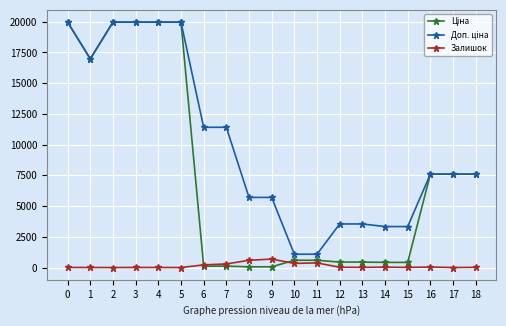

What is the greatest value displayed?

19964.2